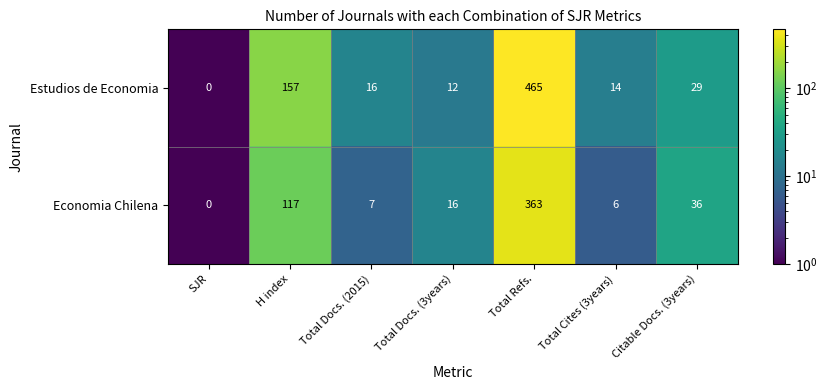

What is the sum of all Estudios de Economia values?

693